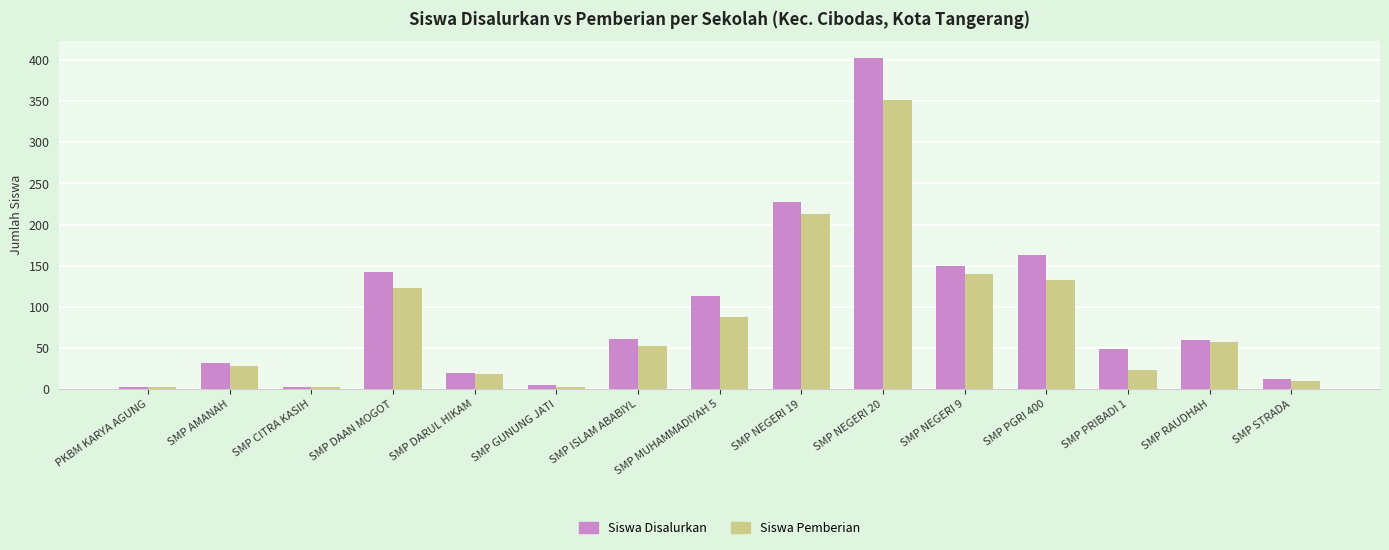

What is the total value across all series at SMP GUNUNG JATI?

8